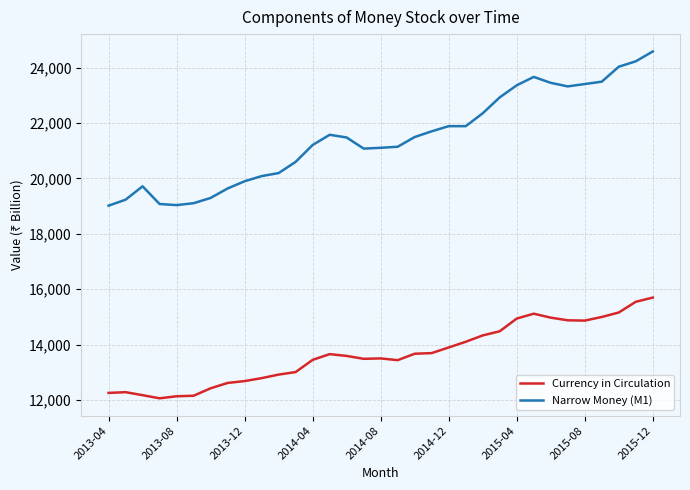

What is the difference between the maximum and minimum values in the Currency in Circulation series?

3635.9